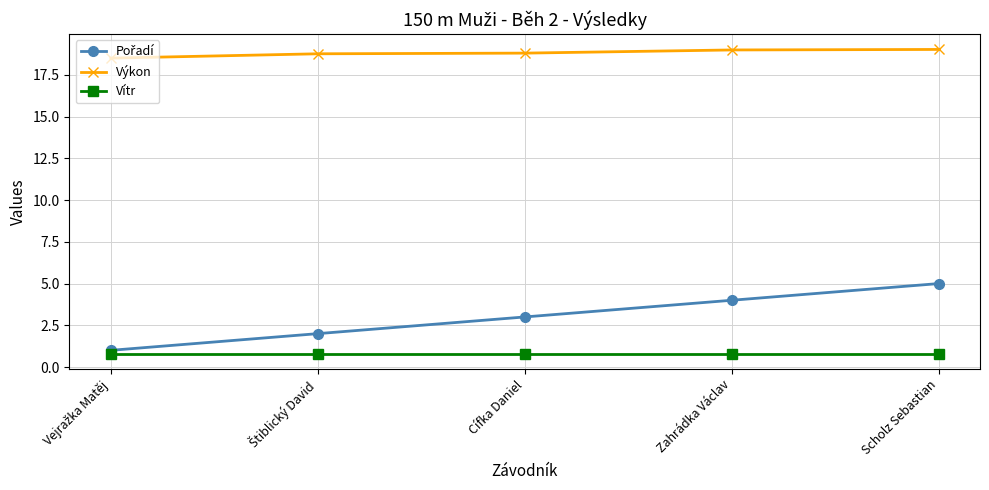

Read the Vítr value at Scholz Sebastian.

0.8